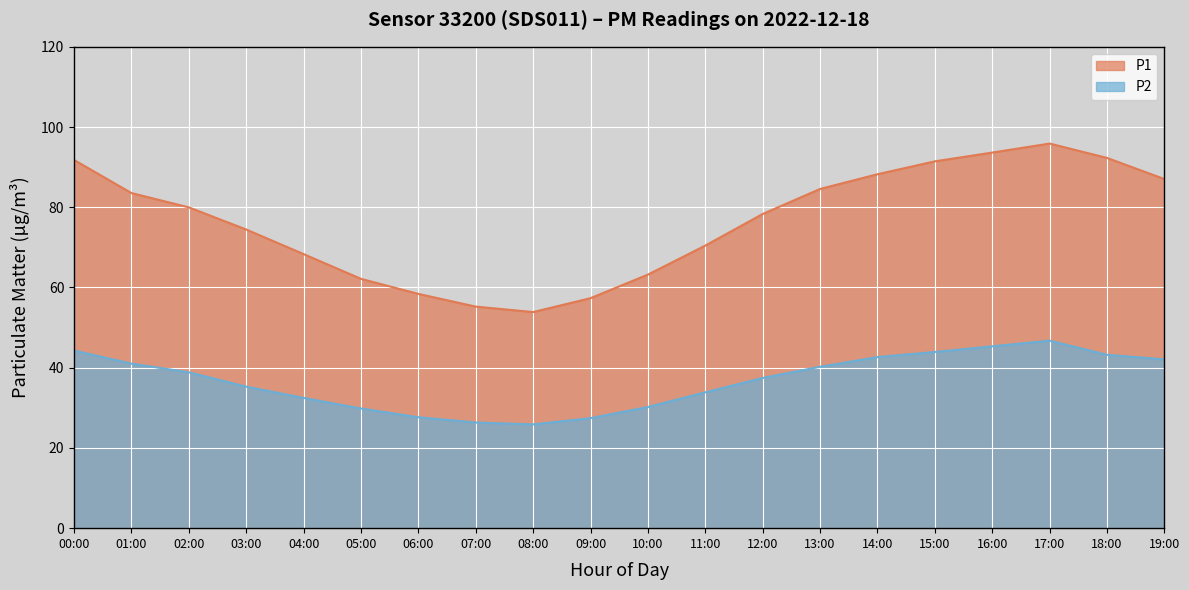

True or false: P1 and P2 cross at least once.

False